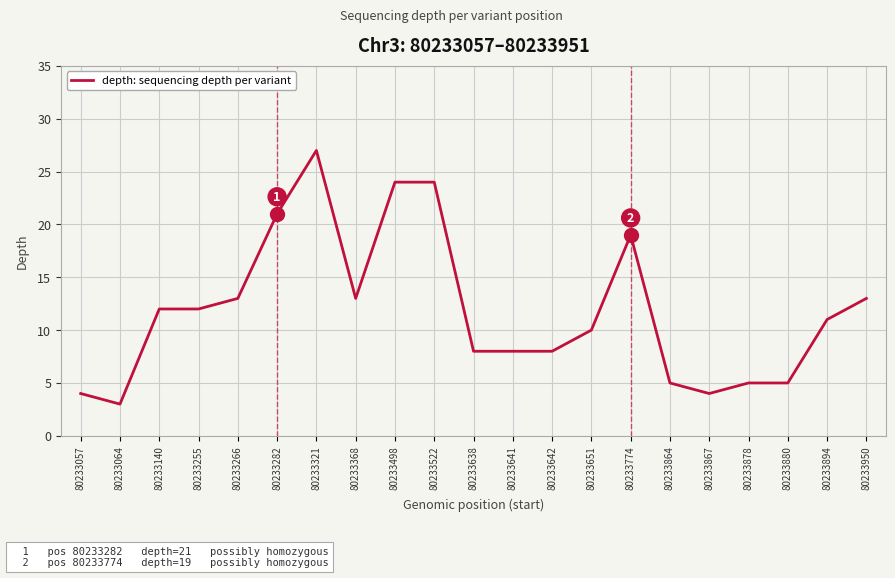

The chart shows a value of 4 at 80233057. True or false?

True